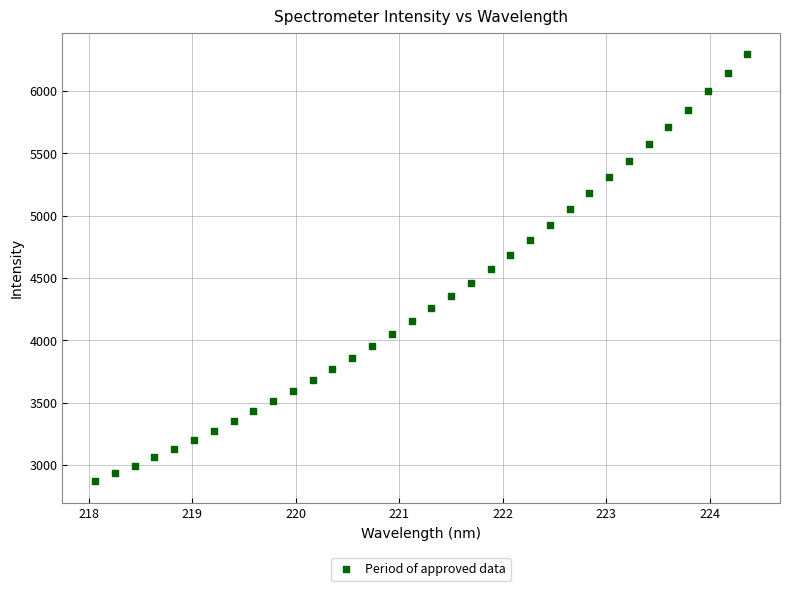

What is the range of X values (max minus min)?

6.3